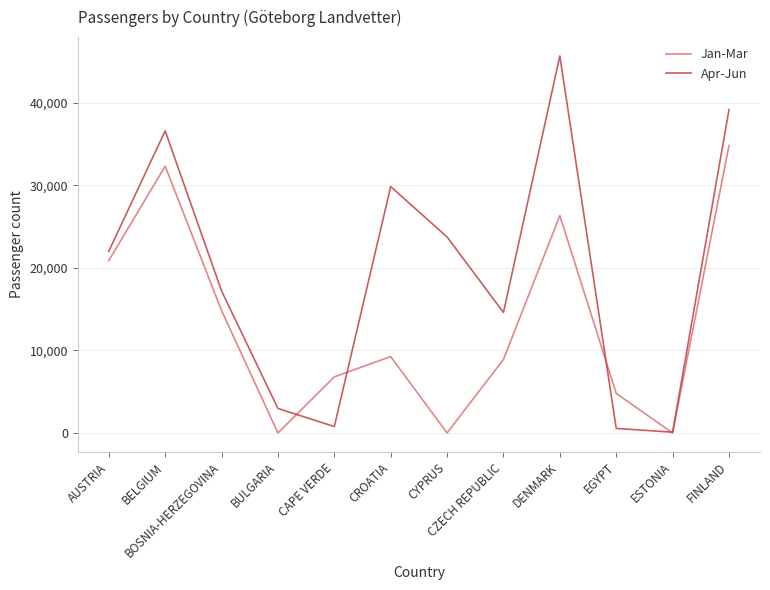

At which category is the sum across all series the highest?

FINLAND